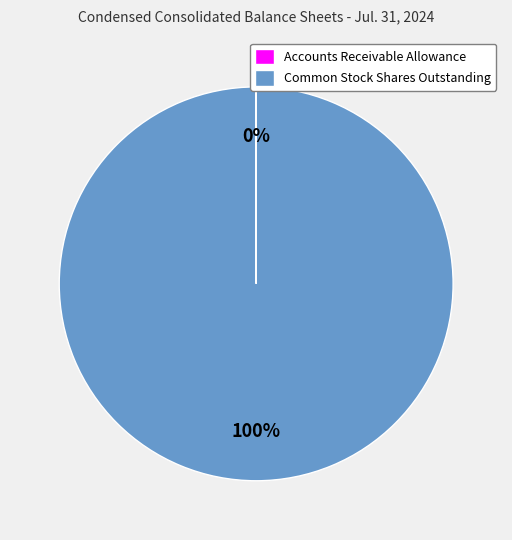

What is the largest slice in the pie chart?

Common Stock Shares Outstanding